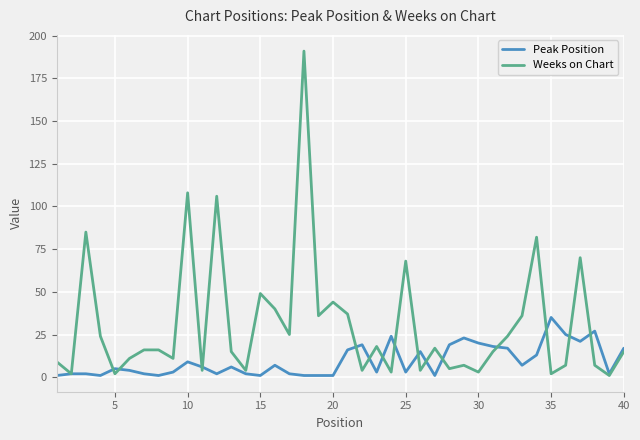

What is the average value of the Weeks on Chart series?

31